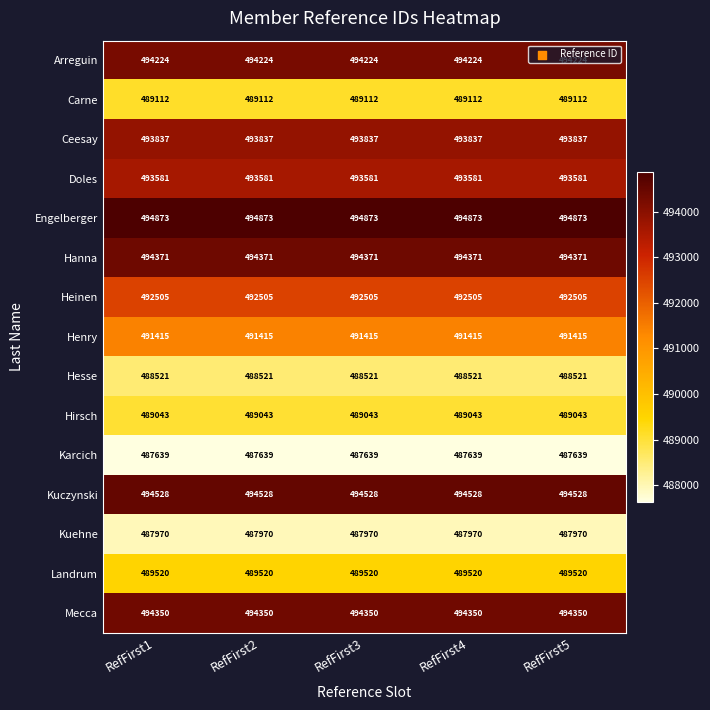

At RefFirst4, list the series in order from largest to smallest.

Engelberger, Kuczynski, Hanna, Mecca, Arreguin, Ceesay, Doles, Heinen, Henry, Landrum, Carne, Hirsch, Hesse, Kuehne, Karcich